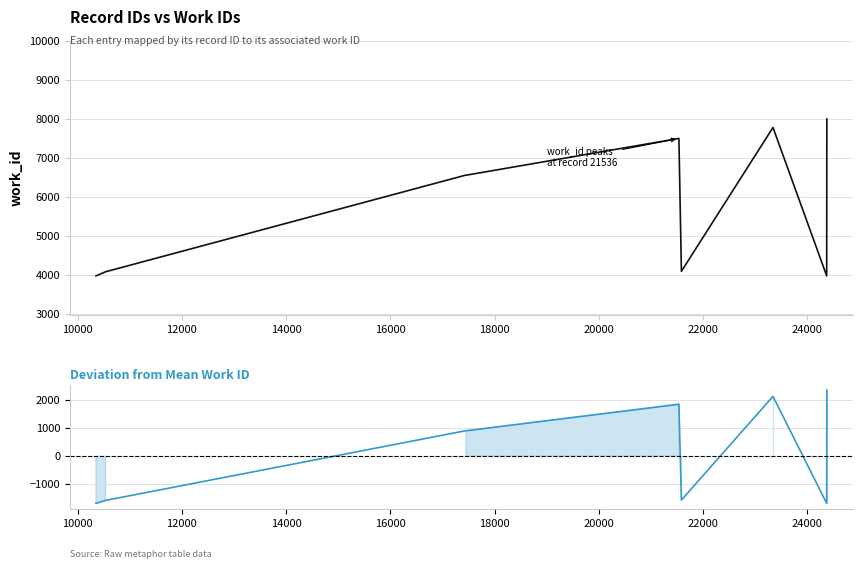

The Deviation from mean work_id series shows 477.3 at 18000. True or false?

False